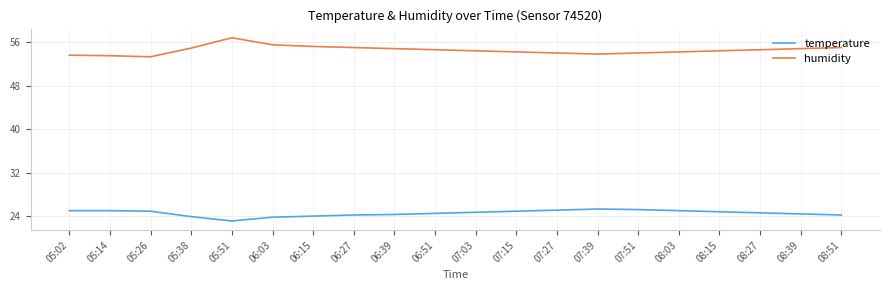

The value of humidity at 05:14 is 53.5. True or false?

True